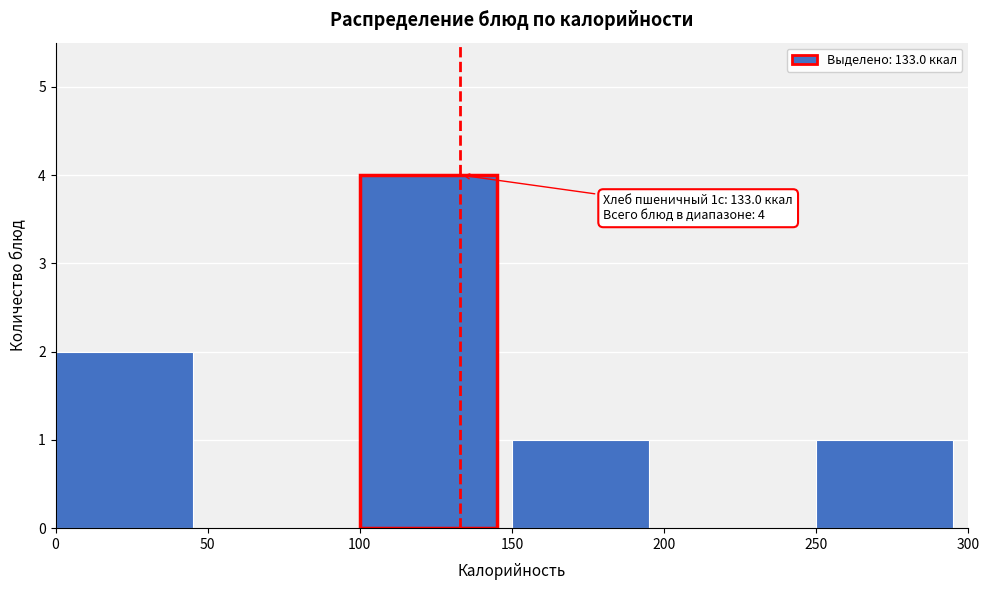

Over which range of the x-axis is the bar tallest?

100 to 150